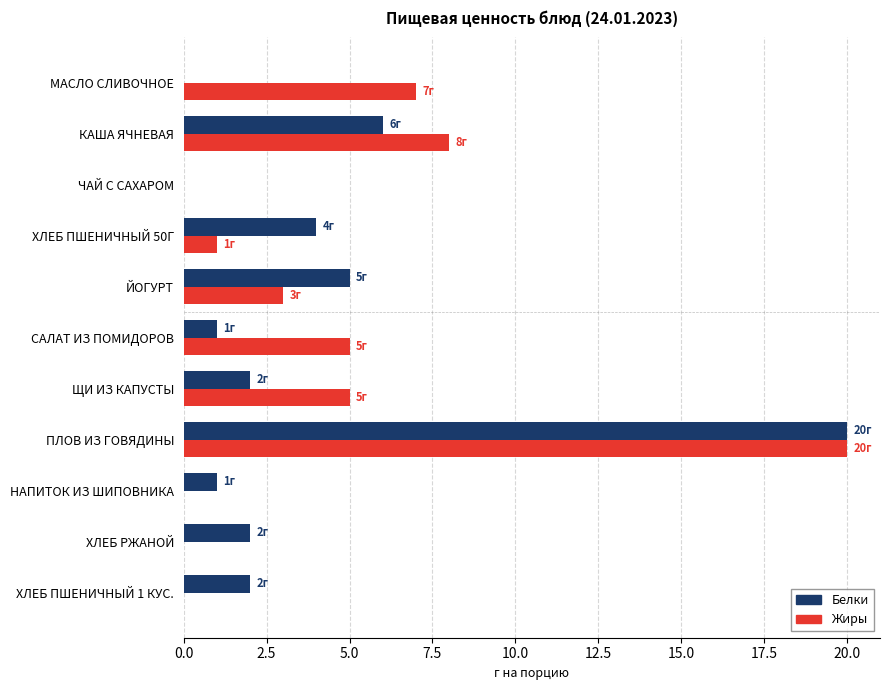

What value does the Жиры series have at САЛАТ ИЗ ПОМИДОРОВ?

5